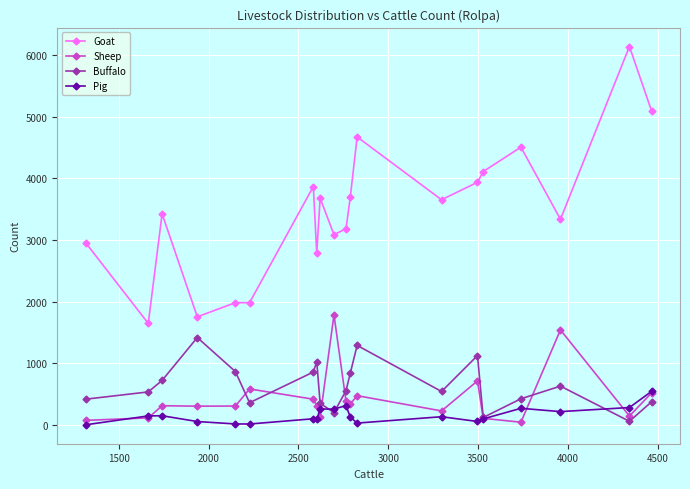

How many data points in Sheep are less than 315?

9